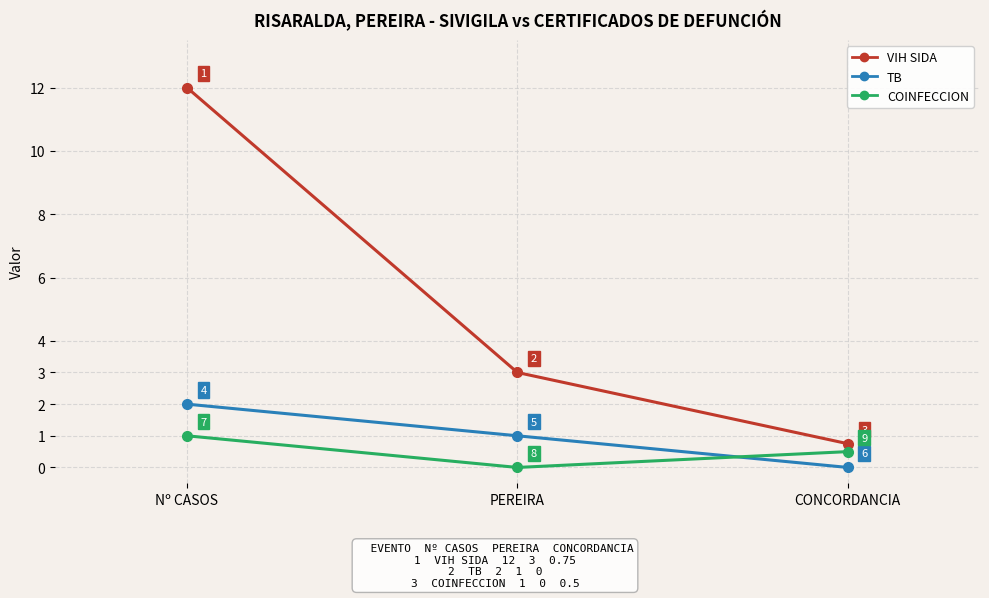

At which label does TB first exceed 1?

Nº CASOS